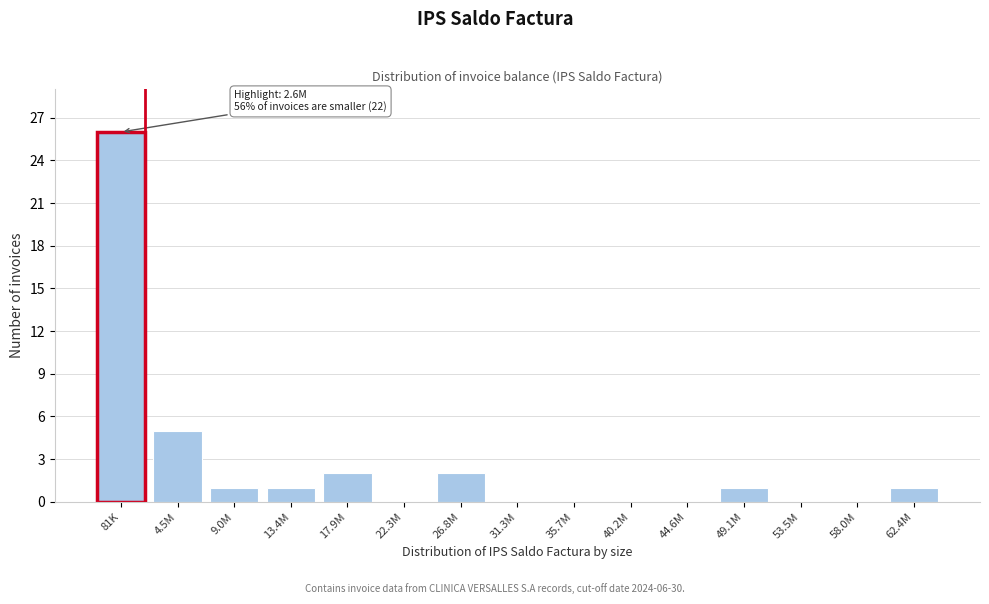

Reading left to right, transcribe all the data shown in this chart.

81K=26	4.5M=5	9.0M=1	13.4M=1	17.9M=2	22.3M=0	26.8M=2	31.3M=0	35.7M=0	40.2M=0	44.6M=0	49.1M=1	53.5M=0	58.0M=0	62.4M=1